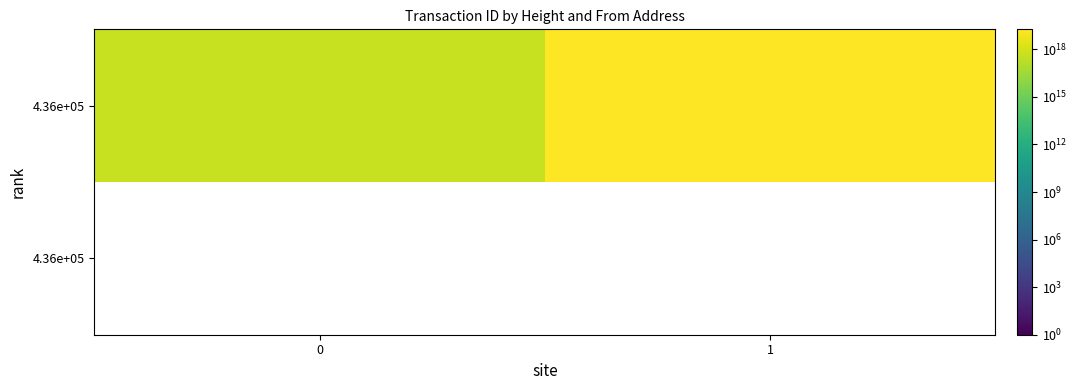

At how many categories does at least one series exceed 8007522089049432064?

1